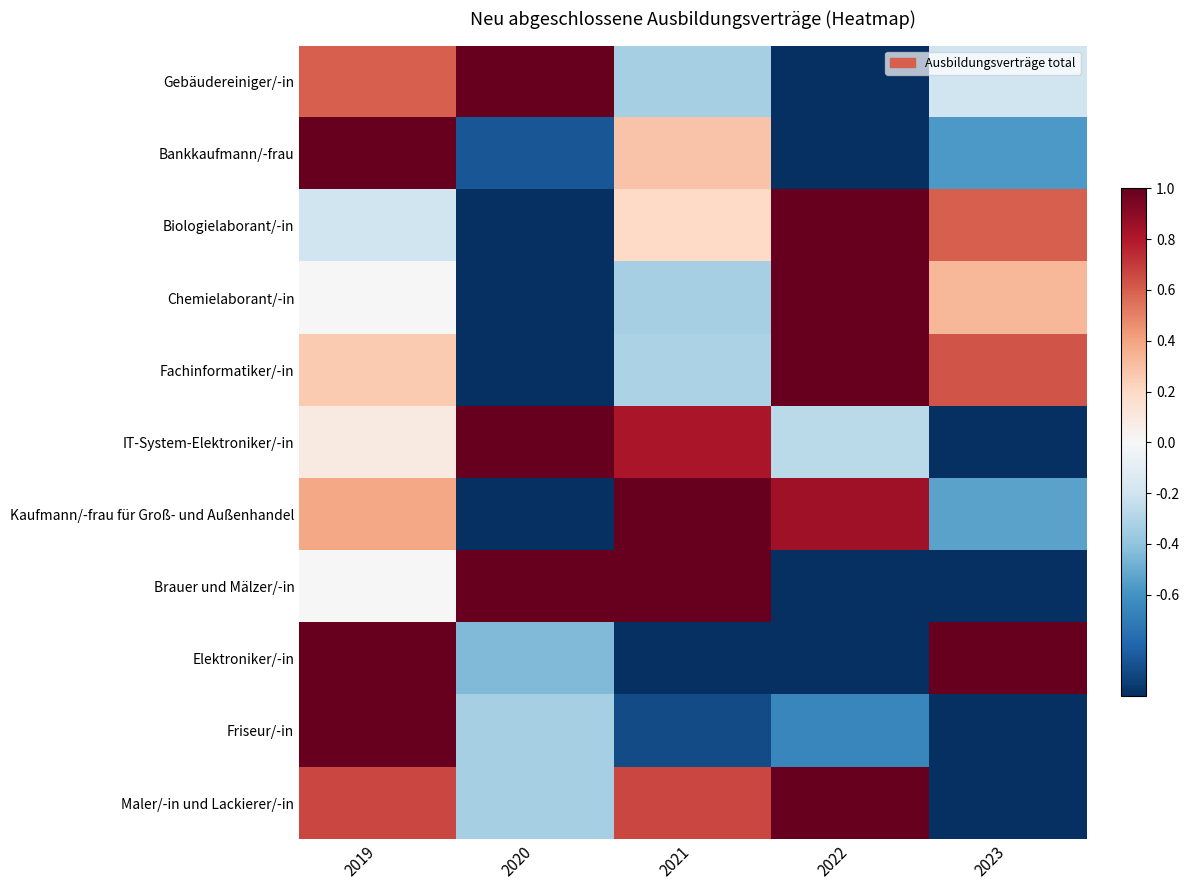

How many series are shown in this chart?

11